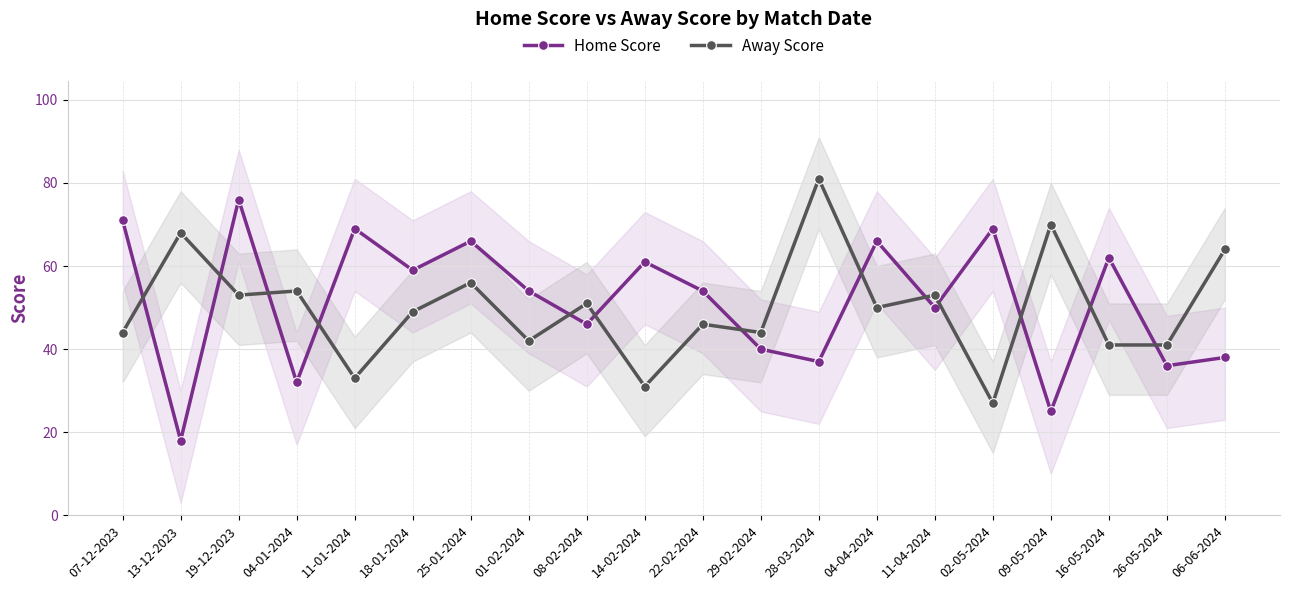

At which label does Away Score first exceed 50?

13-12-2023